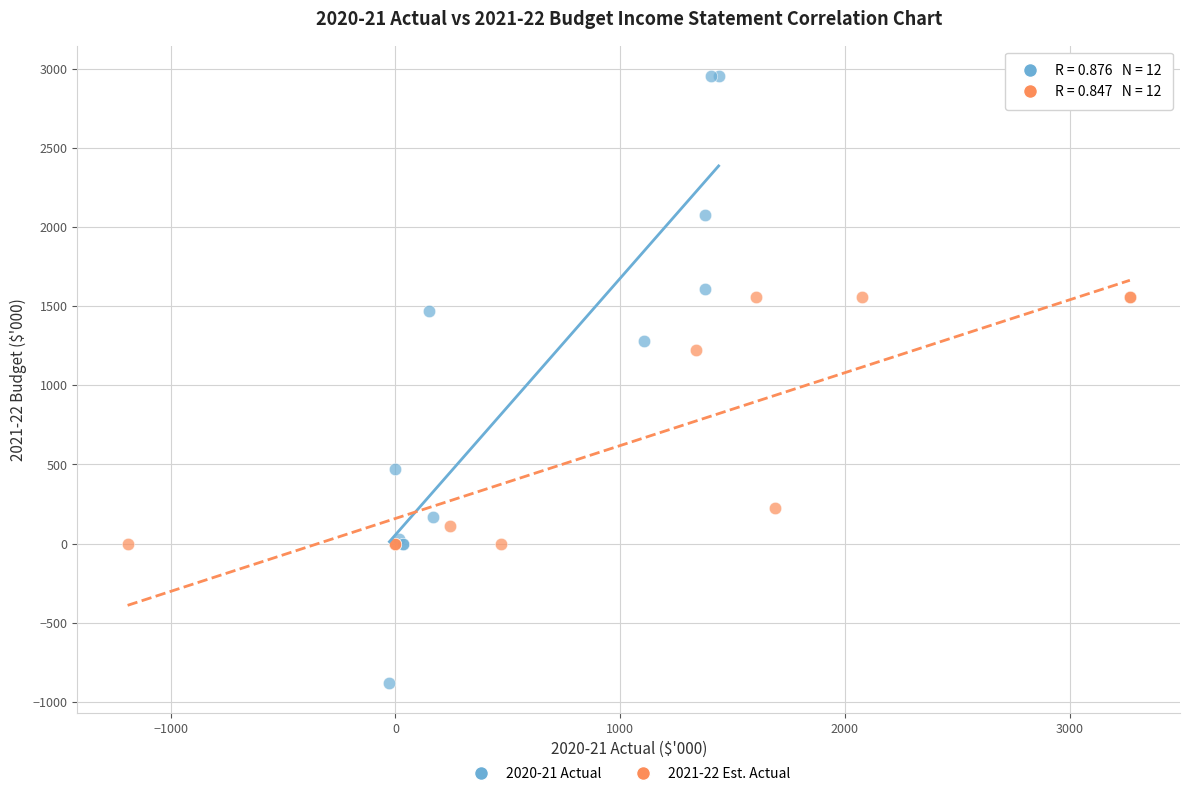

What are all the series names shown in the legend?

2020-21 Actual, 2021-22 Est. Actual